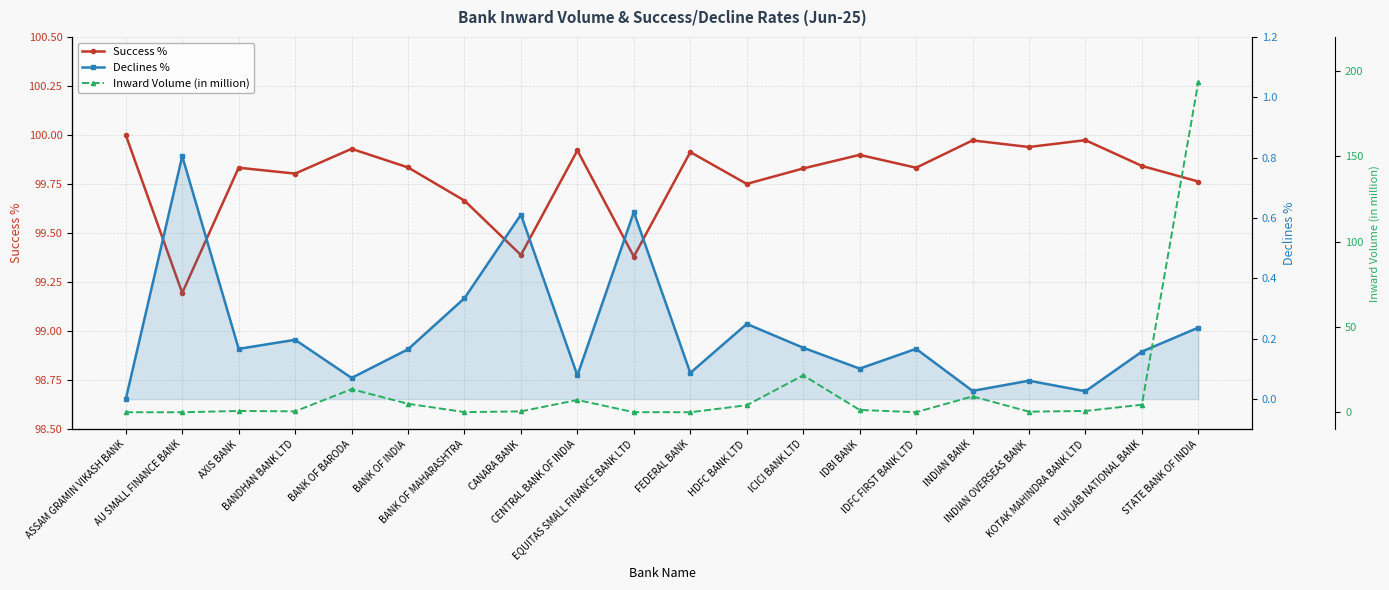

What is the sum of all Success % values?

1995.7